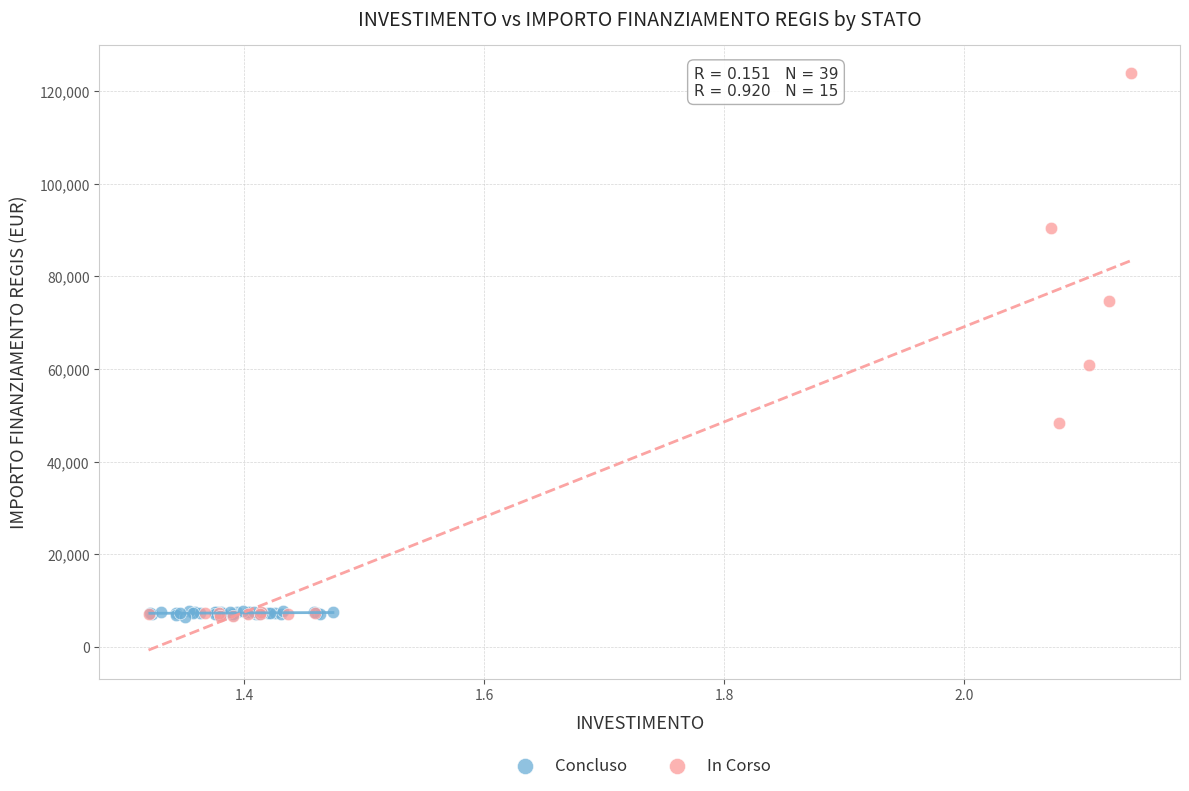

Which series reaches the maximum Y coordinate?

In Corso